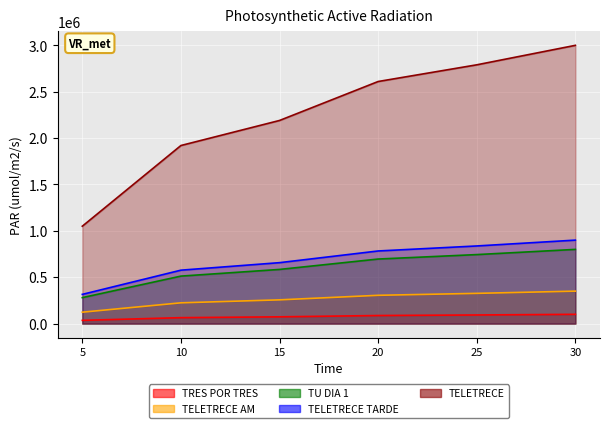

What is the lowest value of the TRES POR TRES series?

35000